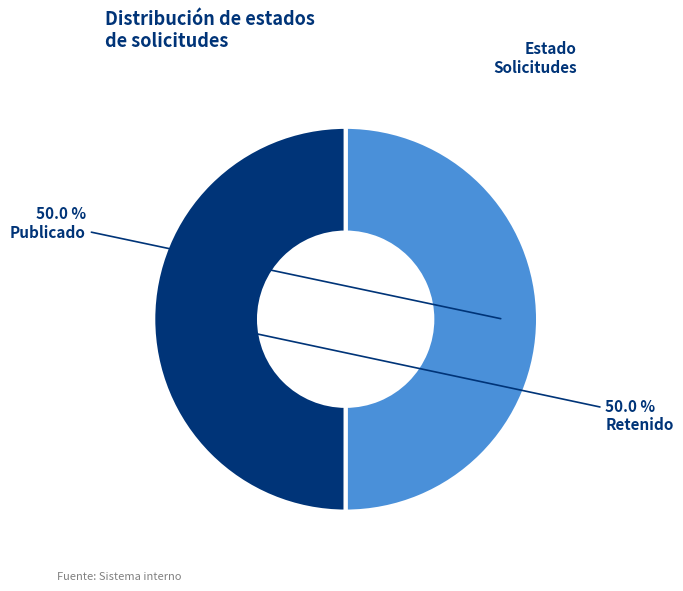

Approximately how many times larger is the value at Publicado compared to Retenido?

1.0